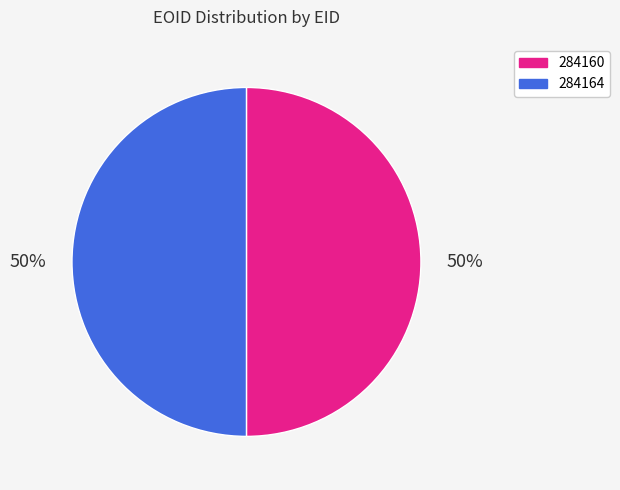

Is it true that 284160 is 38% of the pie?

False